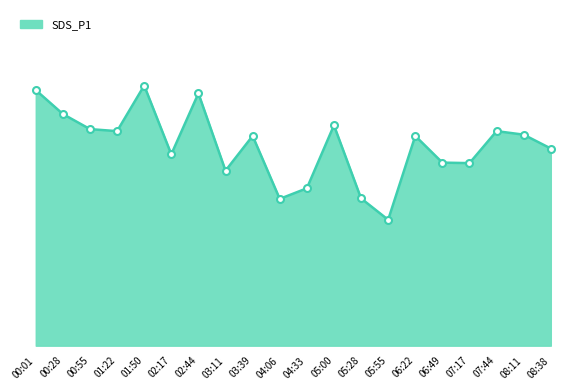

What is the label of the 17th point from the left?

07:17